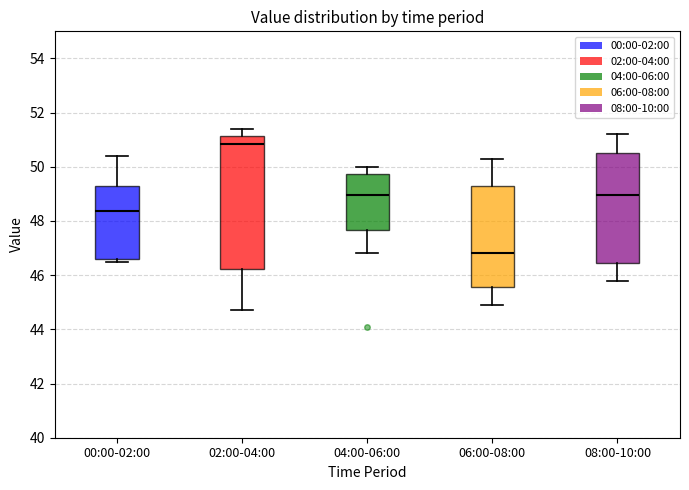

Which box has the lowest median line?

06:00-08:00